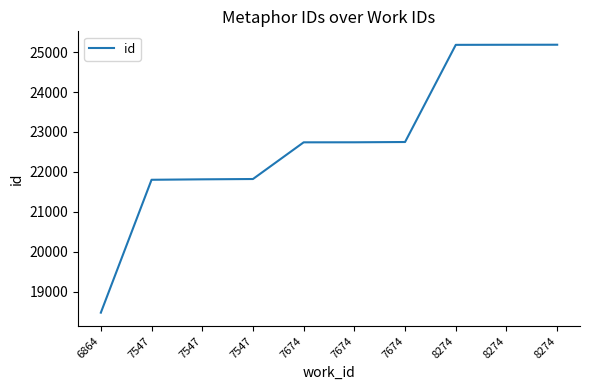

How many lines are shown in the chart?

1